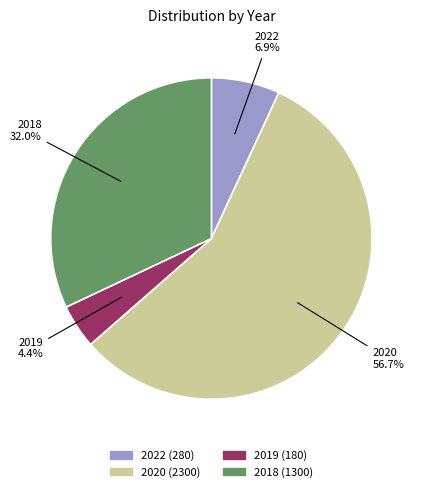

Is there a majority slice in this chart?

Yes